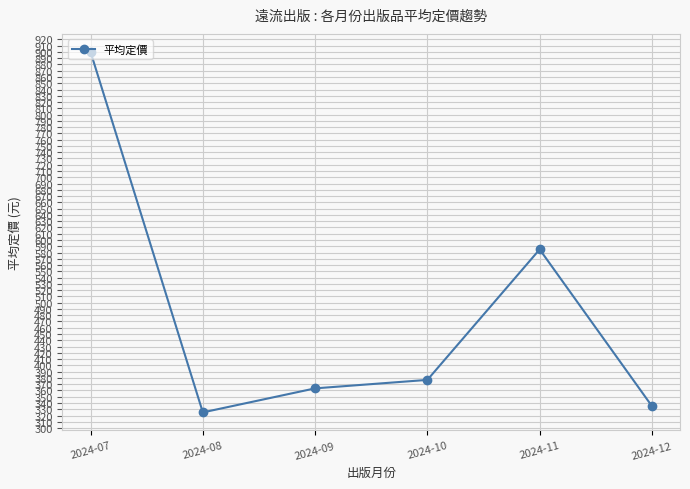

Read the value at 2024-07.

900.0